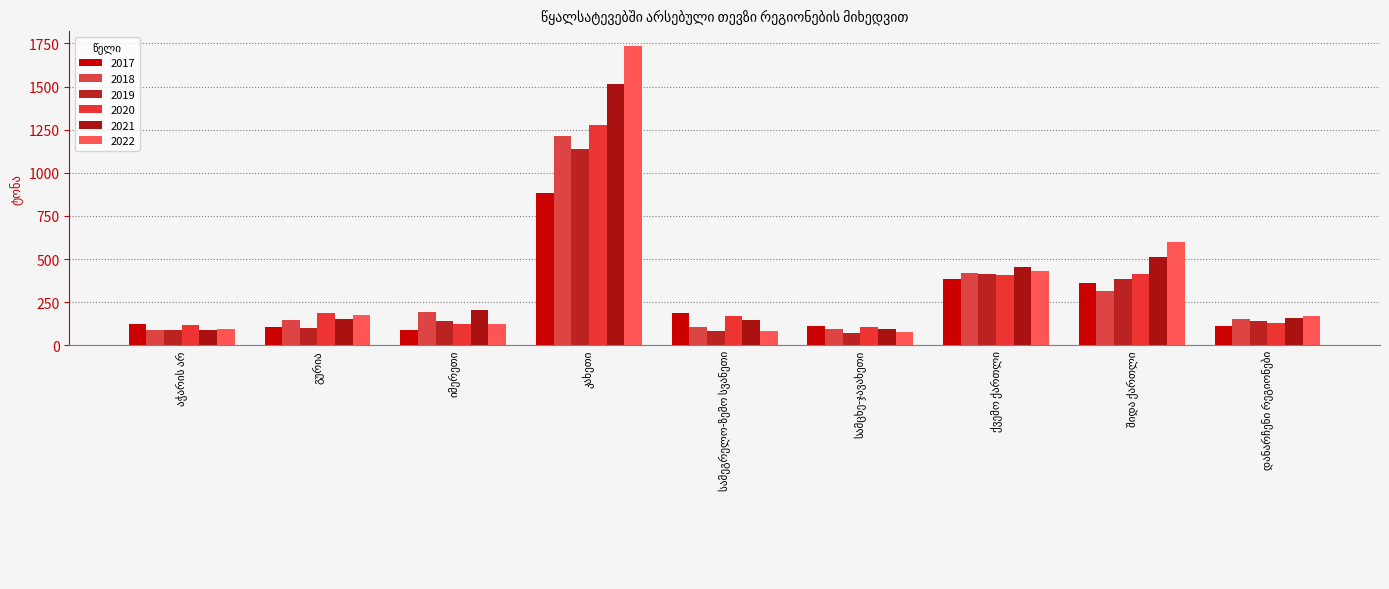

What is the sum of the 2018 values at სამეგრელო-ზემო სვანეთი and შიდა ქართლი?

423.2